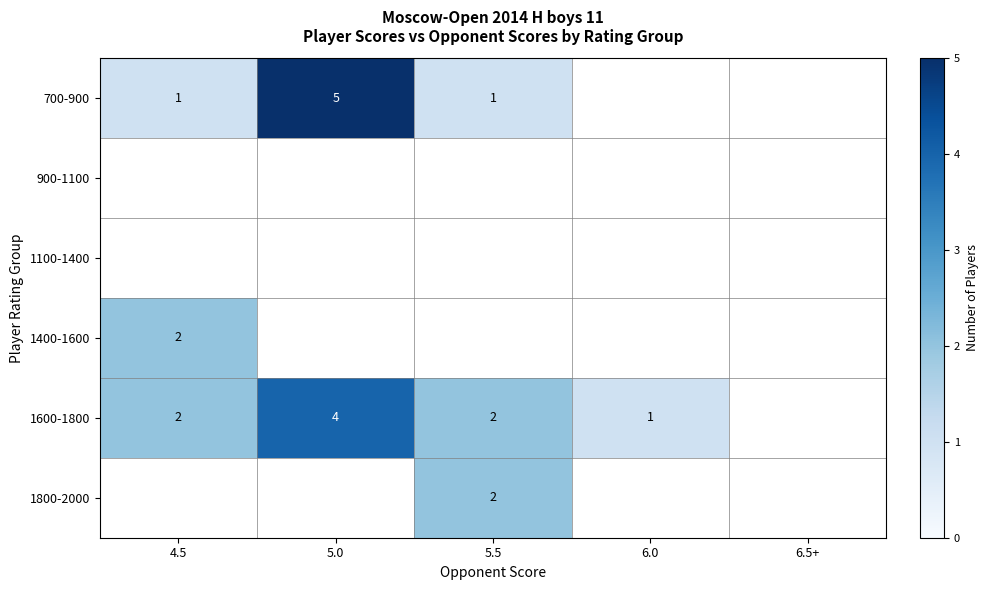

Which category has the highest value across all series?

5.0